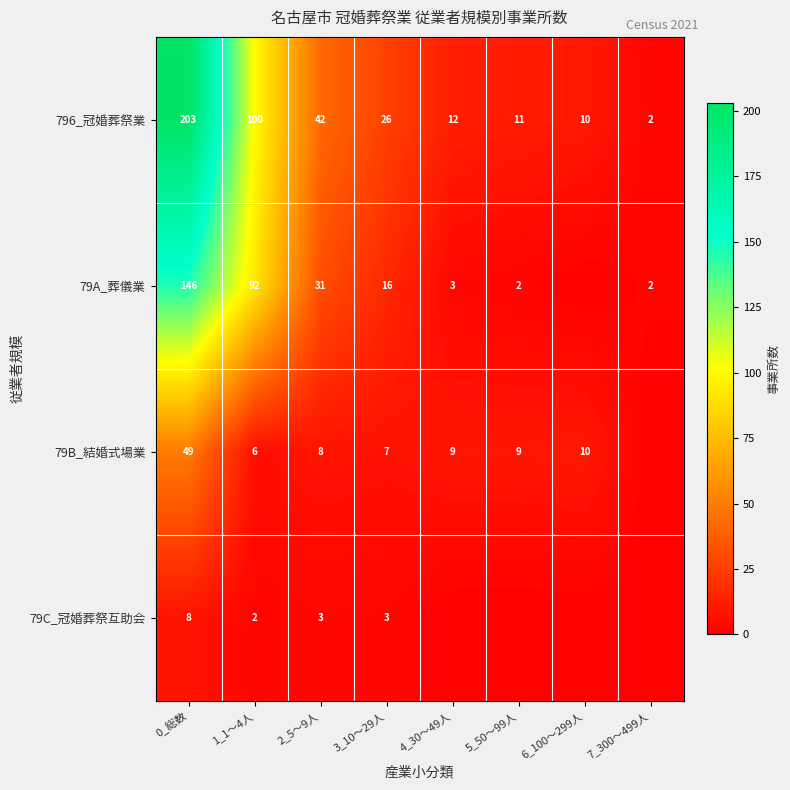

At which category is the sum across all series the highest?

0_総数